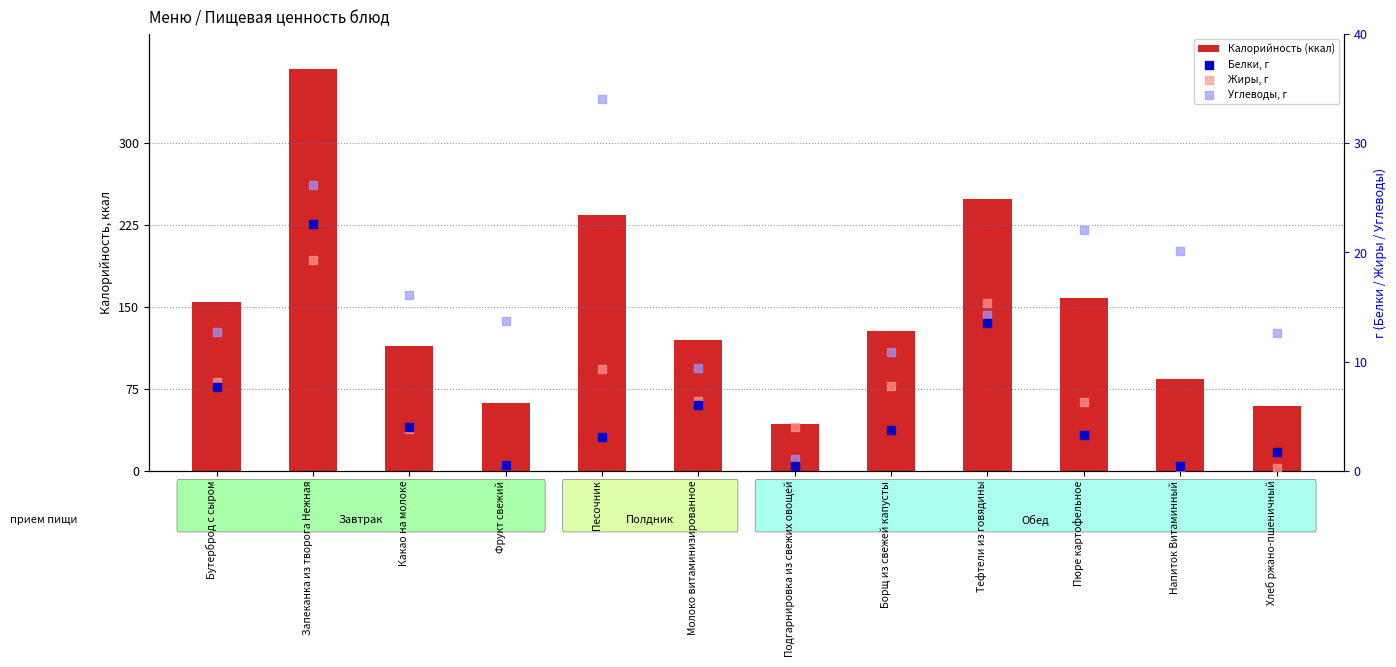

At how many categories does at least one series exceed 300?

1